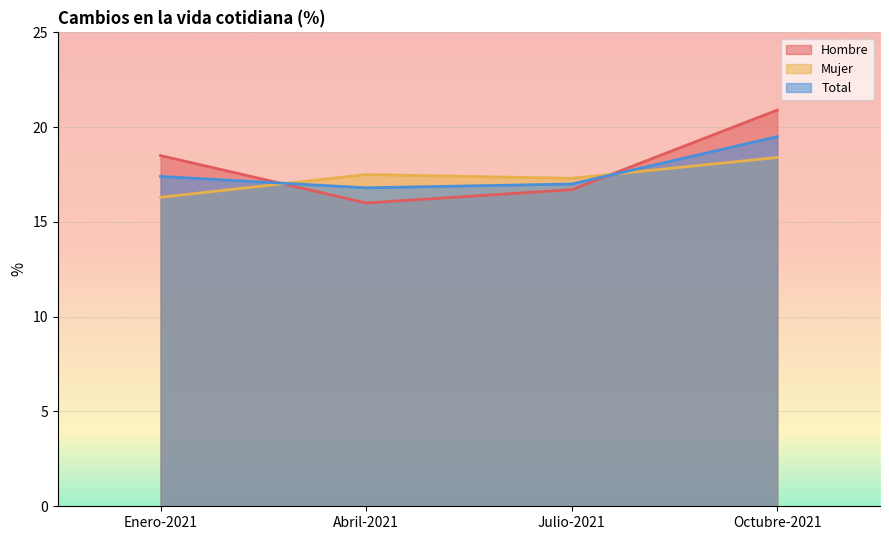

The value of Hombre at Julio-2021 is 16.7. True or false?

True